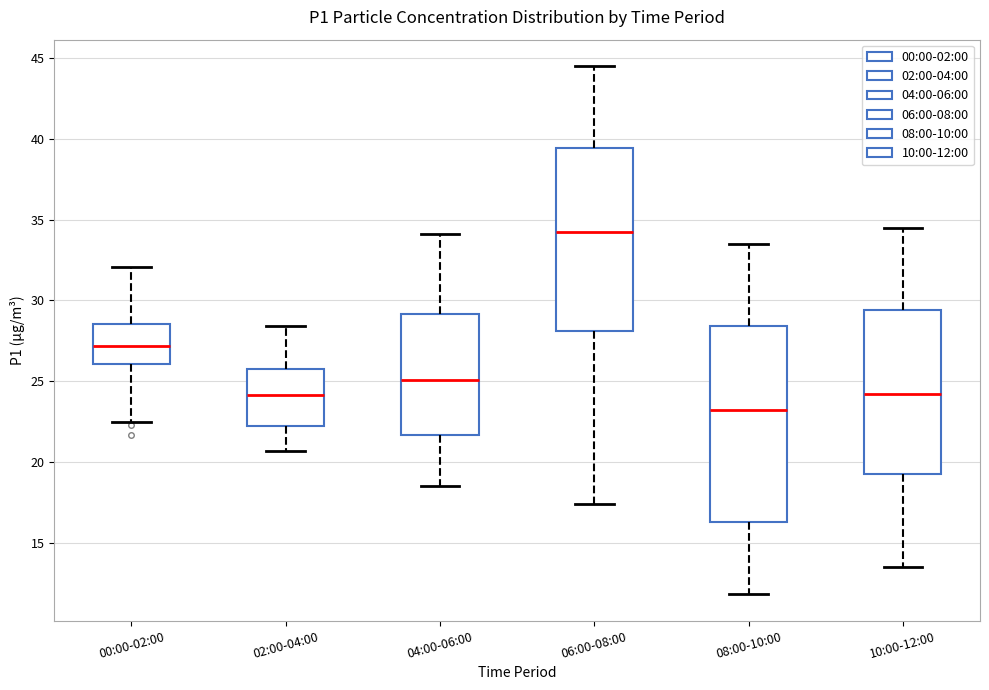

Where is the lower edge of the box for 02:00-04:00 on the y-axis? The values are not printed on the chart, so give them approximately, as read against the axis.

22.5